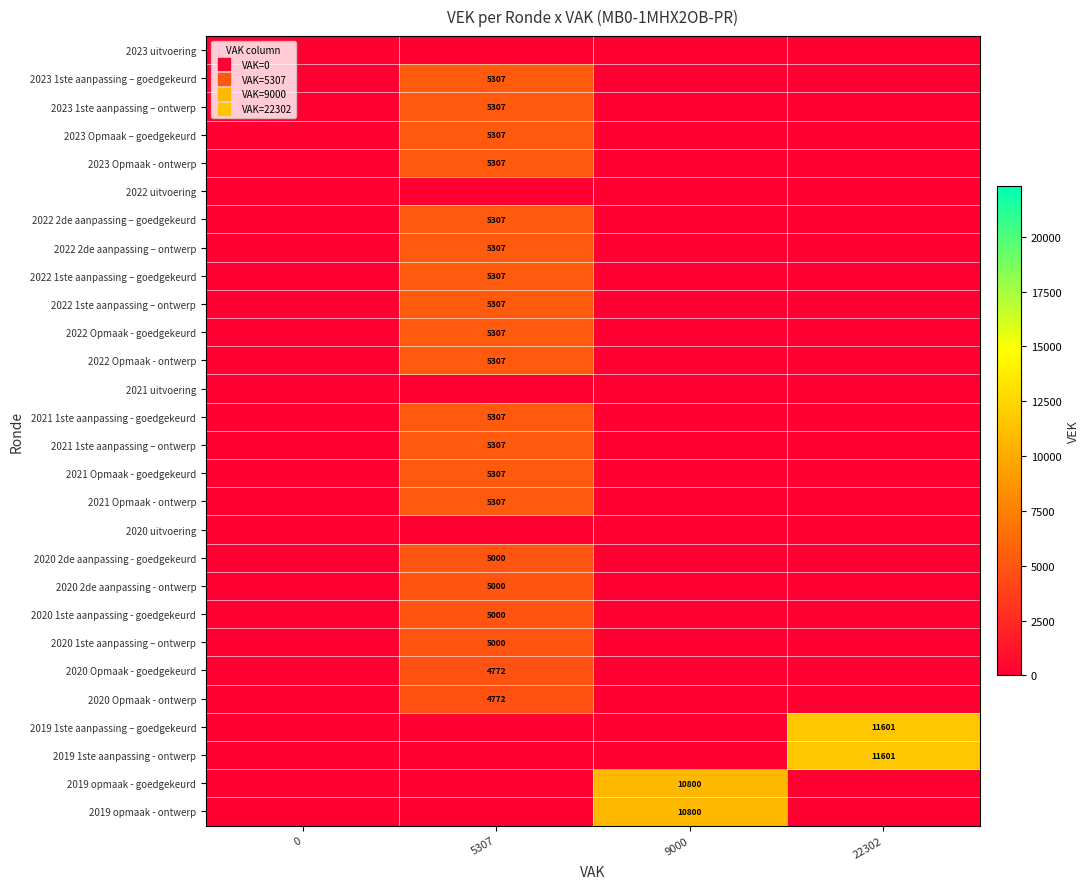

The value of 2023 Opmaak - ontwerp at 22302 is 0. True or false?

True